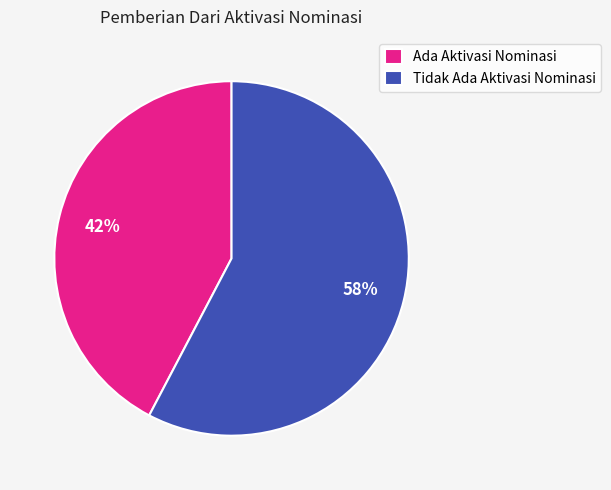

To the nearest percent, what is the average slice percentage?

50%